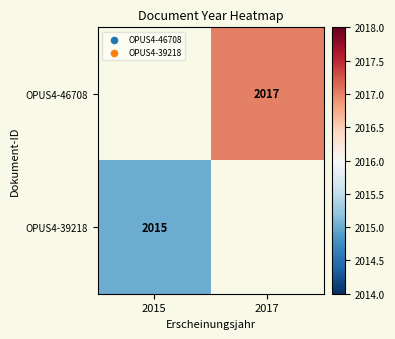

True or false: OPUS4-46708 has a value of 2017 at 2017.

True